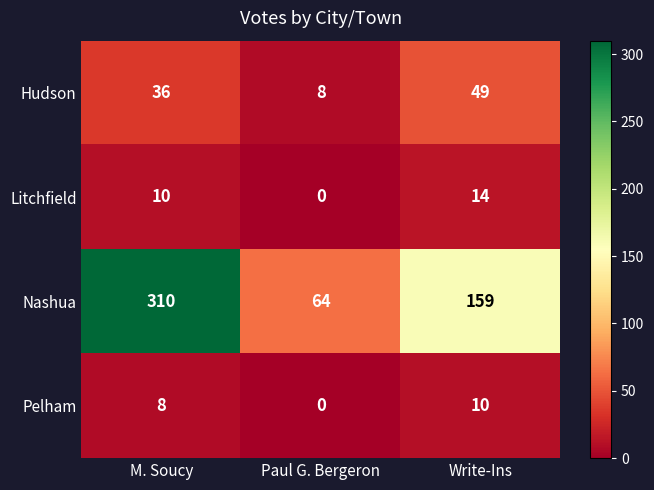

The Pelham series shows 0 at Paul G. Bergeron. True or false?

True